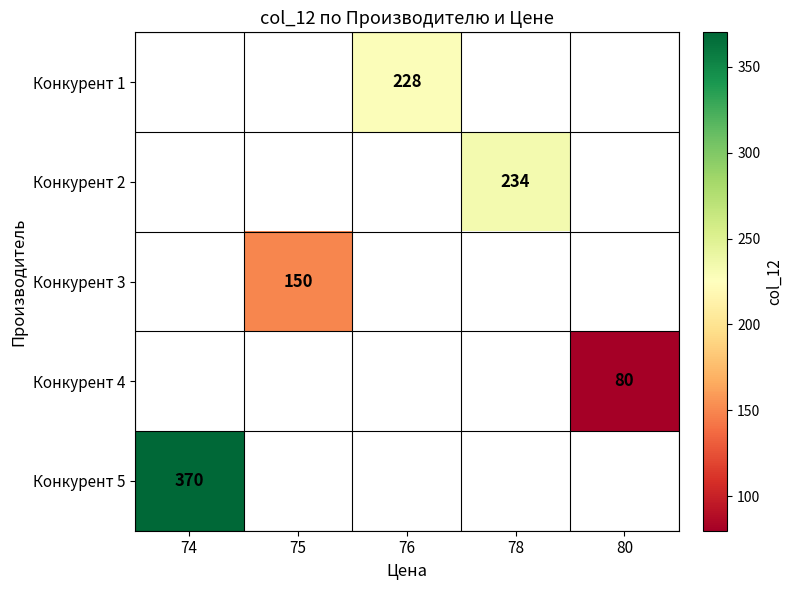

Which series has the largest range (max minus min)?

Конкурент 5